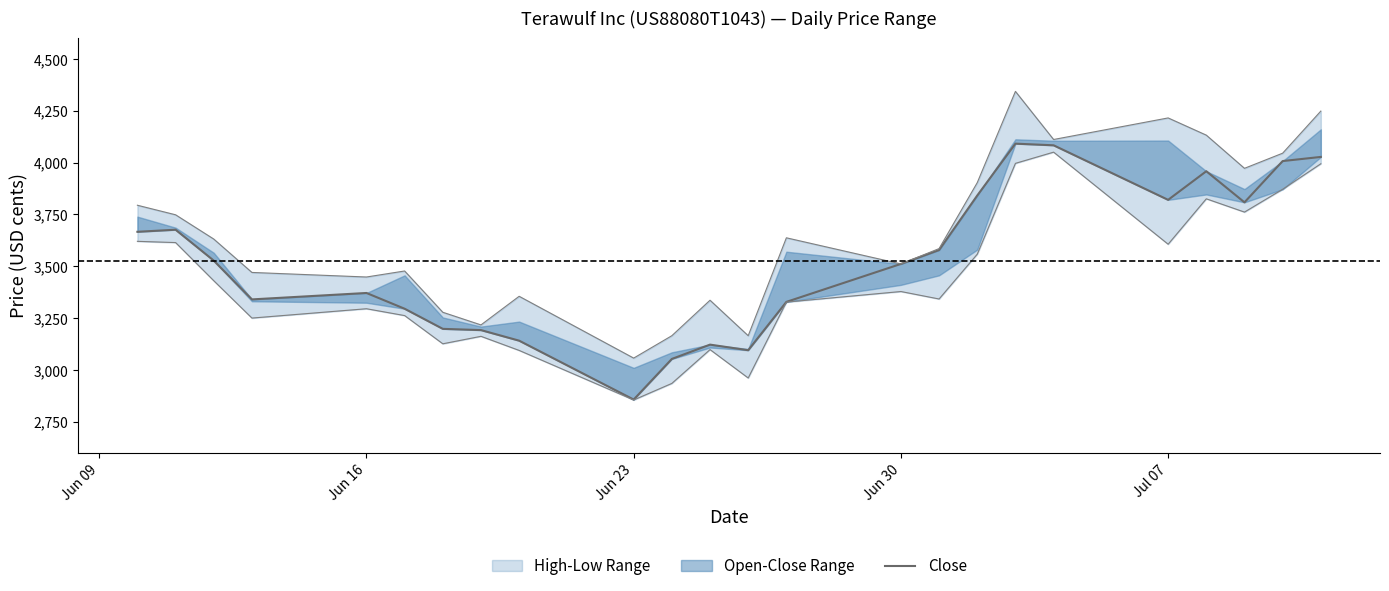

What is the maximum value shown in the chart?

4091